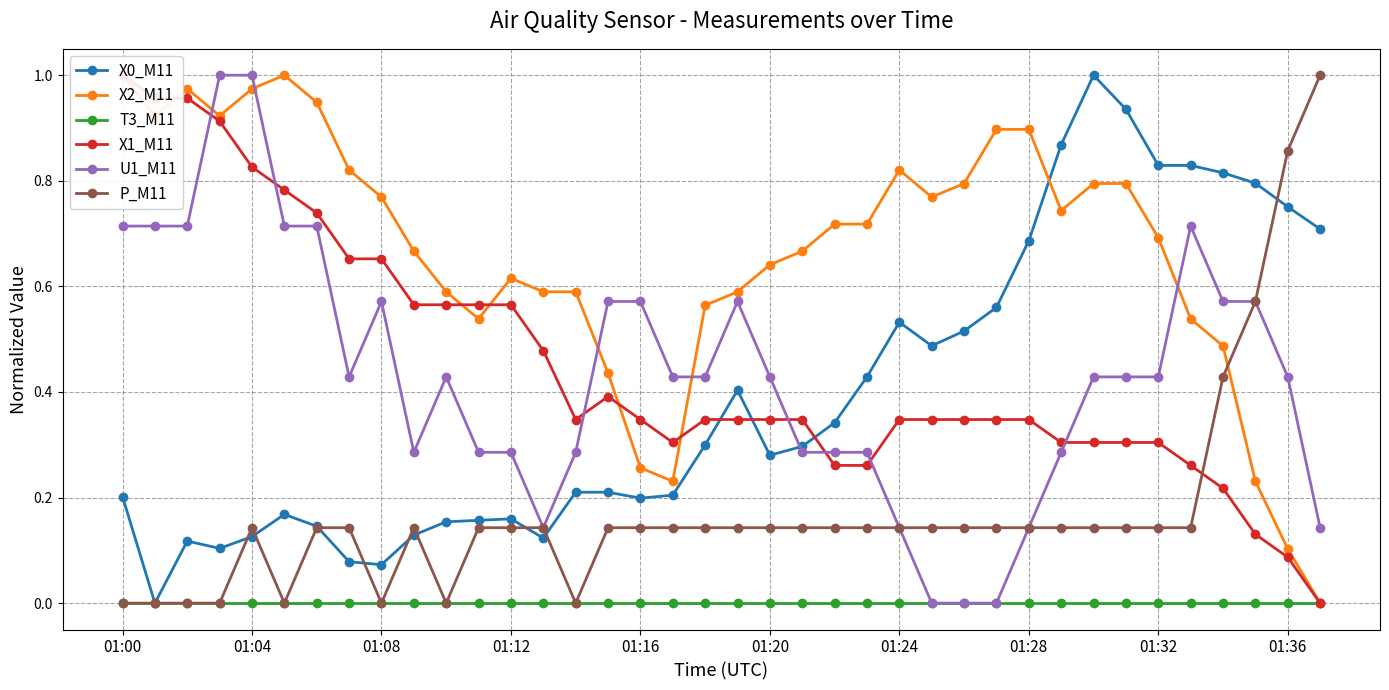

True or false: X0_M11 has more than 0 points higher than both neighbors.

True